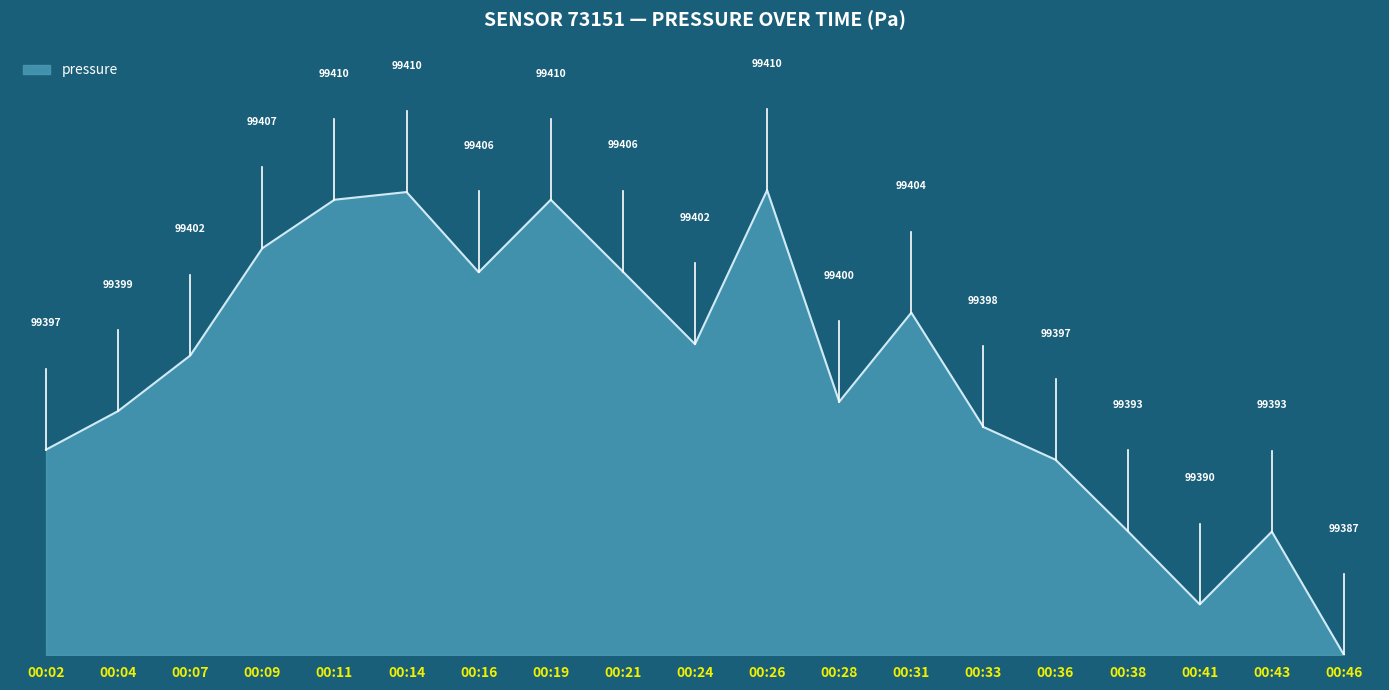

The value at 00:07 is 25.8. True or false?

False